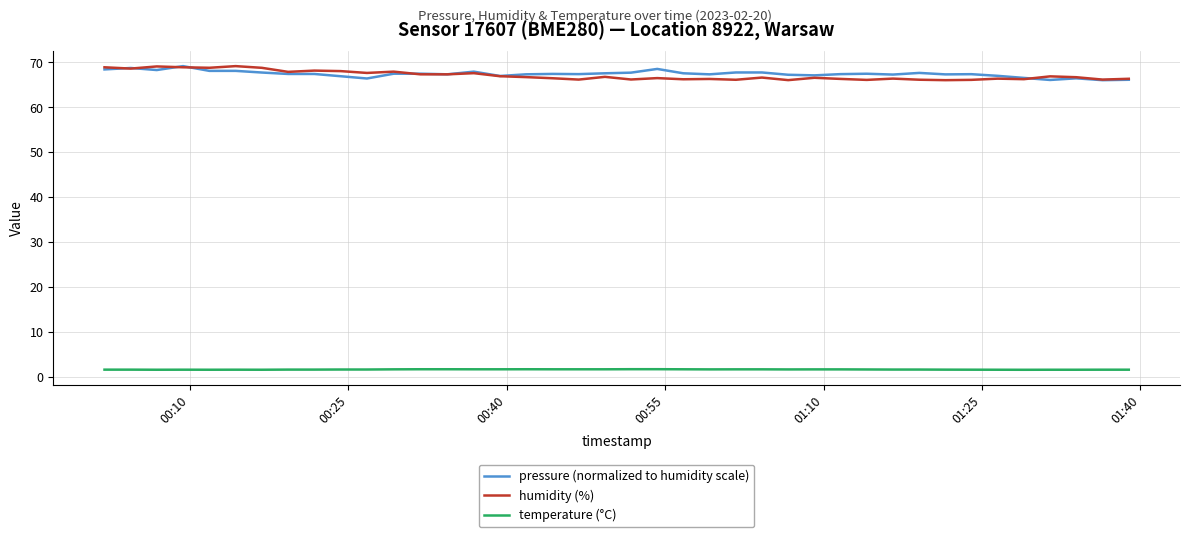

True or false: humidity (%) and temperature (°C) cross at least once.

False